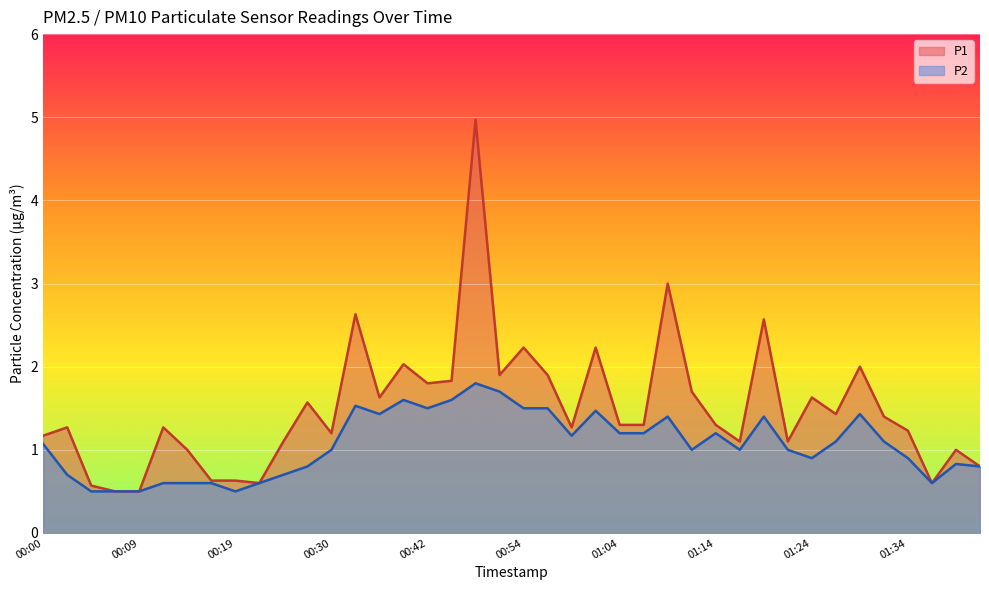

What is the highest value of the P1 series?

5.0